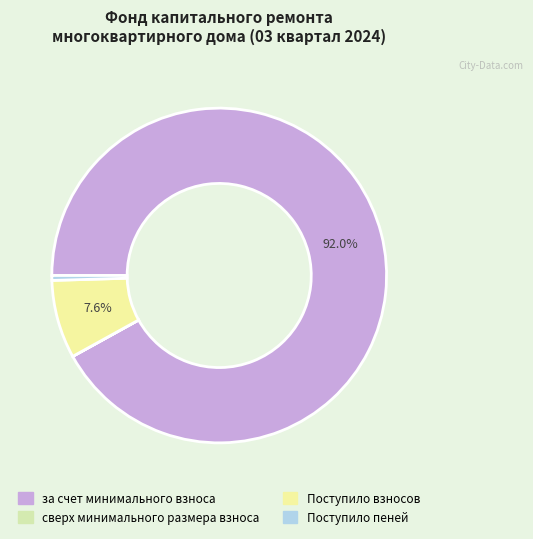

What is the ratio of the value at Поступило взносов to the value at за счет минимального взноса?

0.1